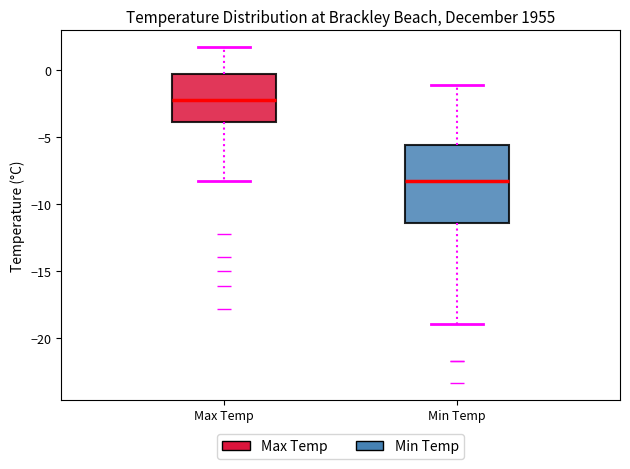

Comparing the boxes themselves (not the whiskers), which one is the tallest?

Min Temp